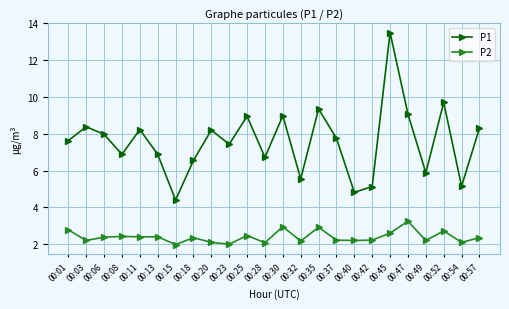

True or false: P2 has a value of 3.4 at 00:20.

False